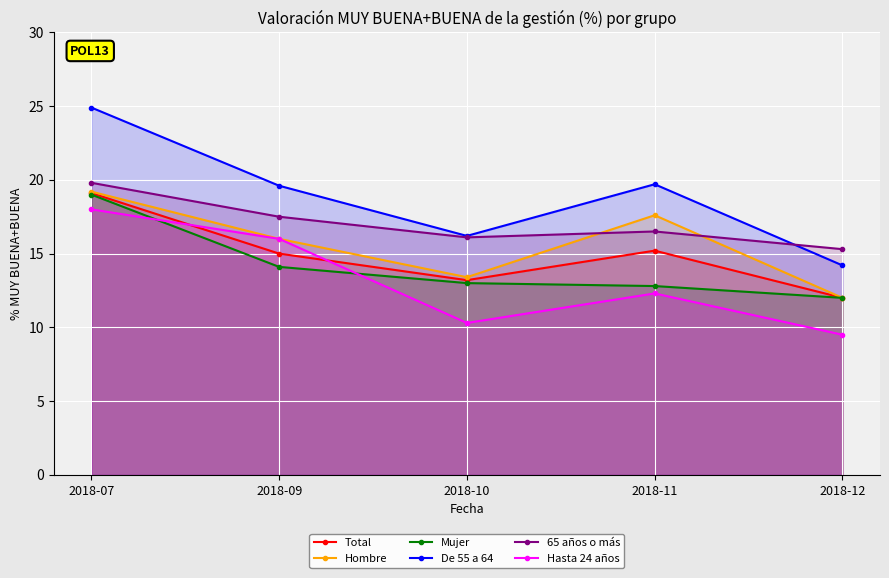

What is the total value across all series at 2018-12?

75.0